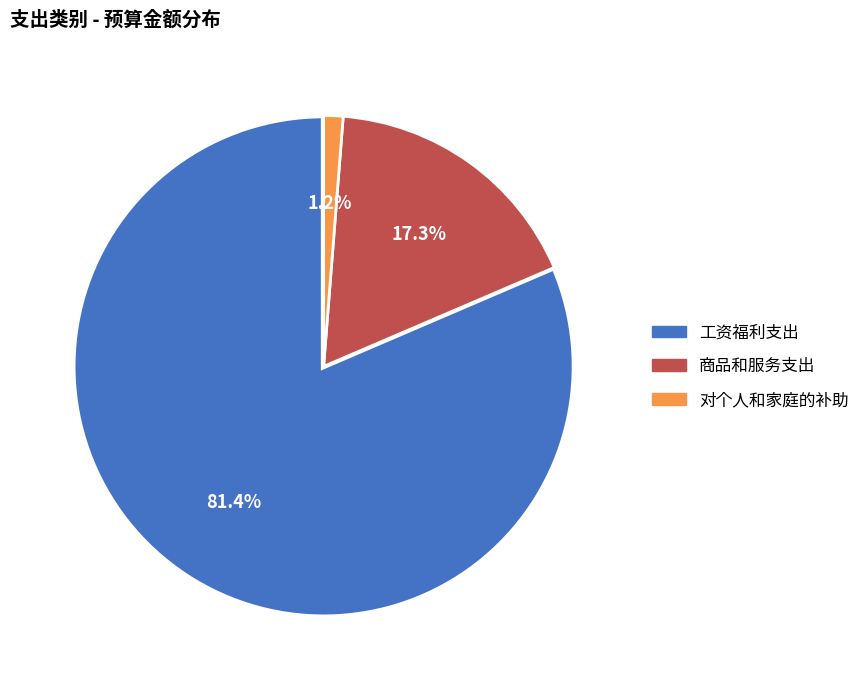

To the nearest percent, what is the difference between the largest and smallest slice percentages?

80%